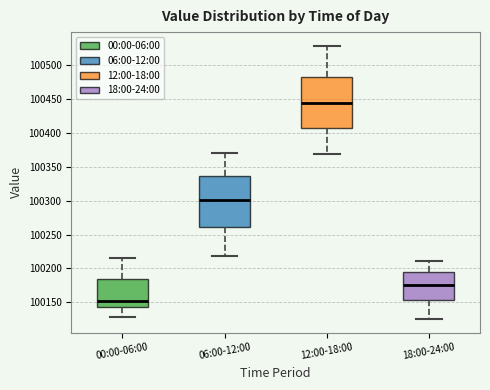

Reading left to right, transcribe this box plot: for each box, give where its median line is, the range the box spans, and where its two whiskers end, as read against the y-axis. The values are not printed on the chart, so give them approximately, as read against the axis.

00:00-06:00: median 100150, box 100145 to 100185, whiskers 100130 to 100215
06:00-12:00: median 100300, box 100260 to 100335, whiskers 100220 to 100370
12:00-18:00: median 100445, box 100405 to 100485, whiskers 100370 to 100530
18:00-24:00: median 100175, box 100155 to 100195, whiskers 100125 to 100210